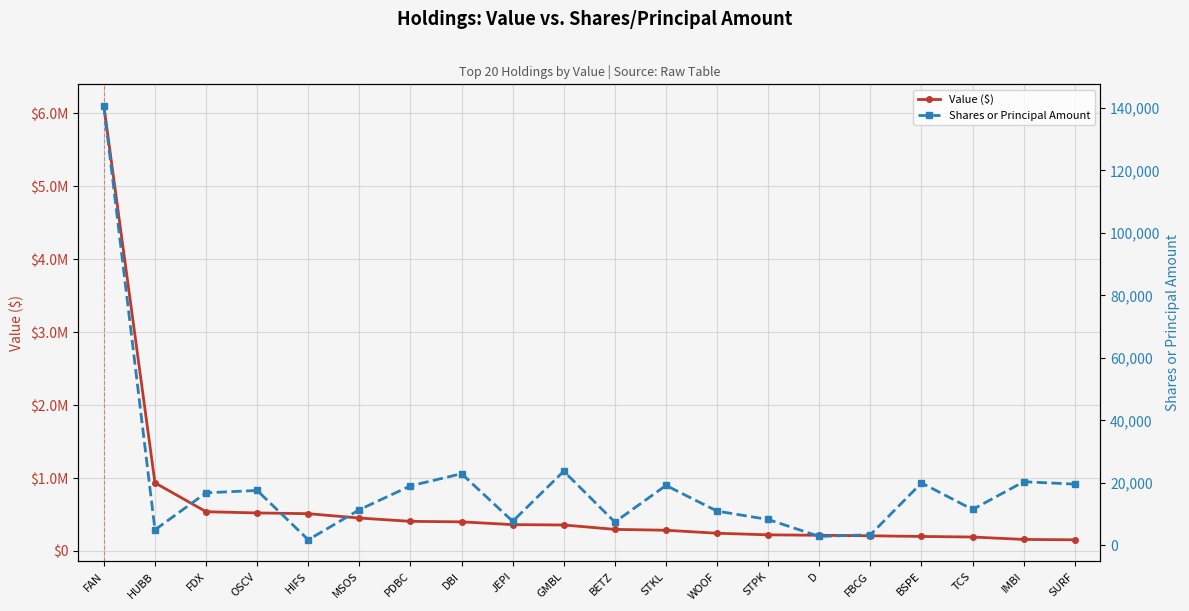

Is it true that Value ($) equals 215000 at D?

True